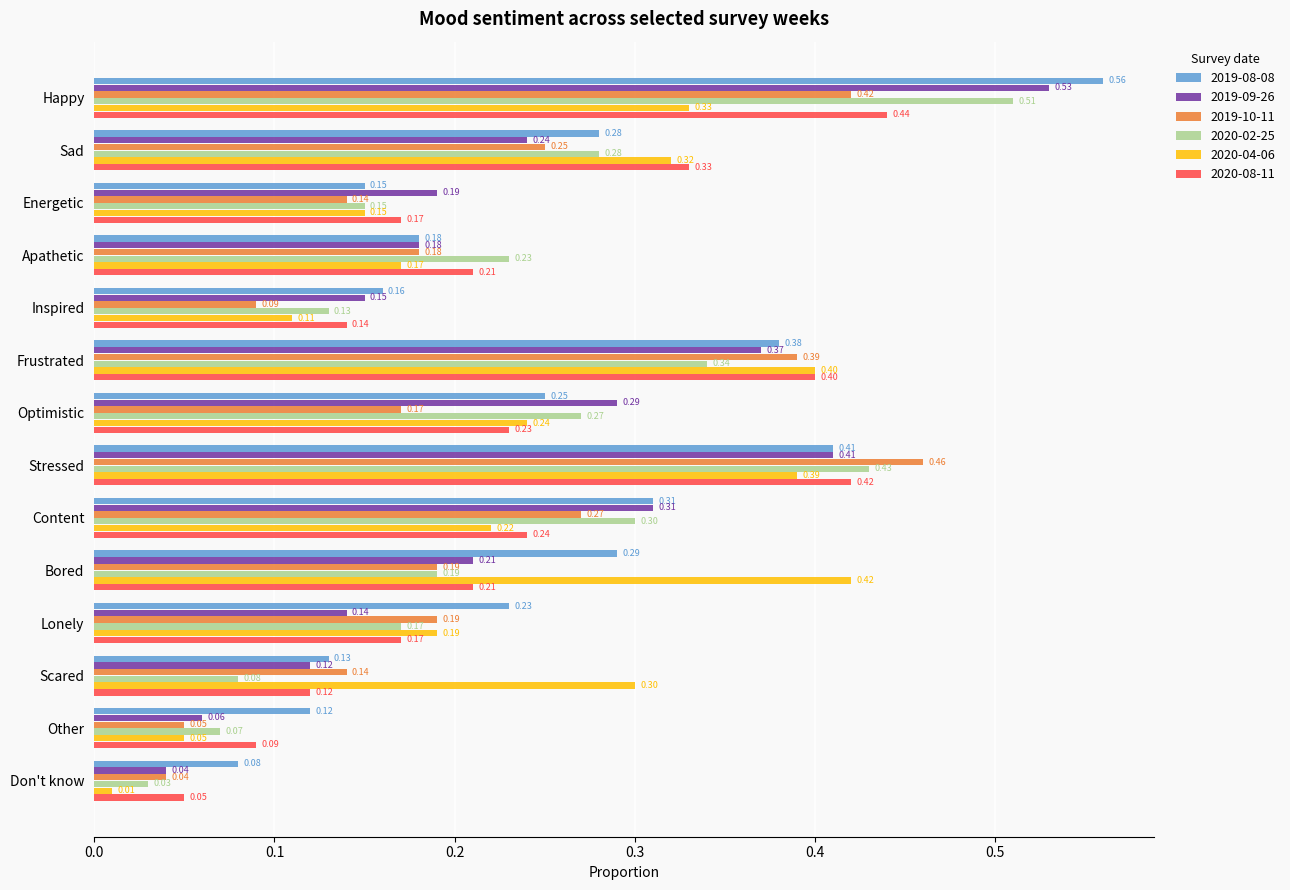

How many distinct data groups are displayed?

6